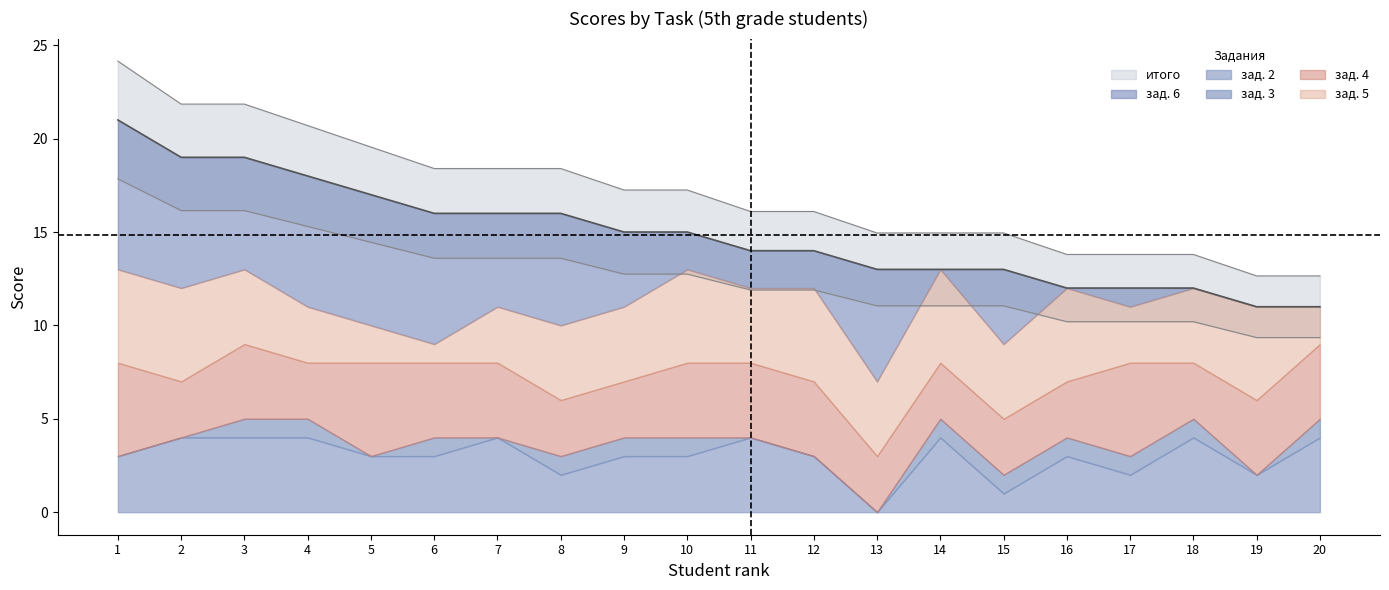

In зад. 4, how many points are higher than both neighbors (excluding endpoints)?

3